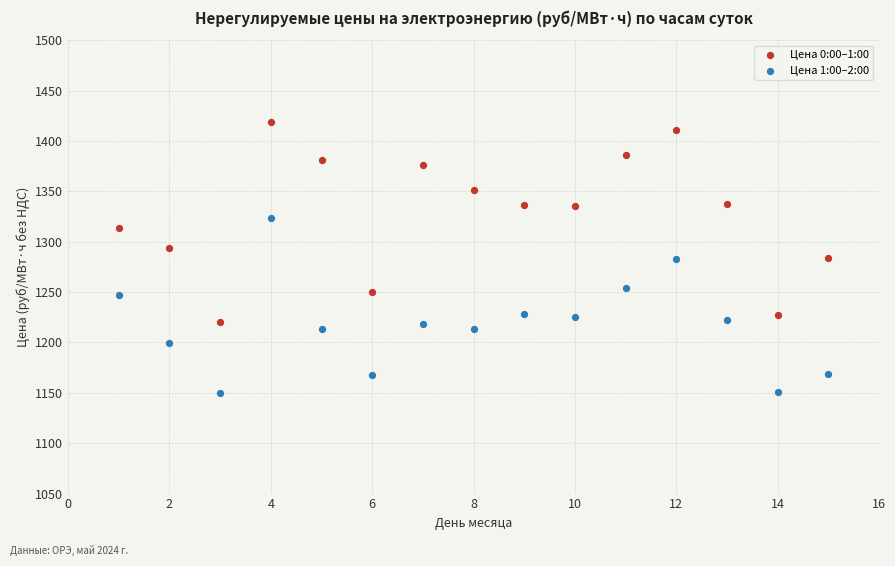

Which series reaches the maximum Y coordinate?

Цена 0:00–1:00